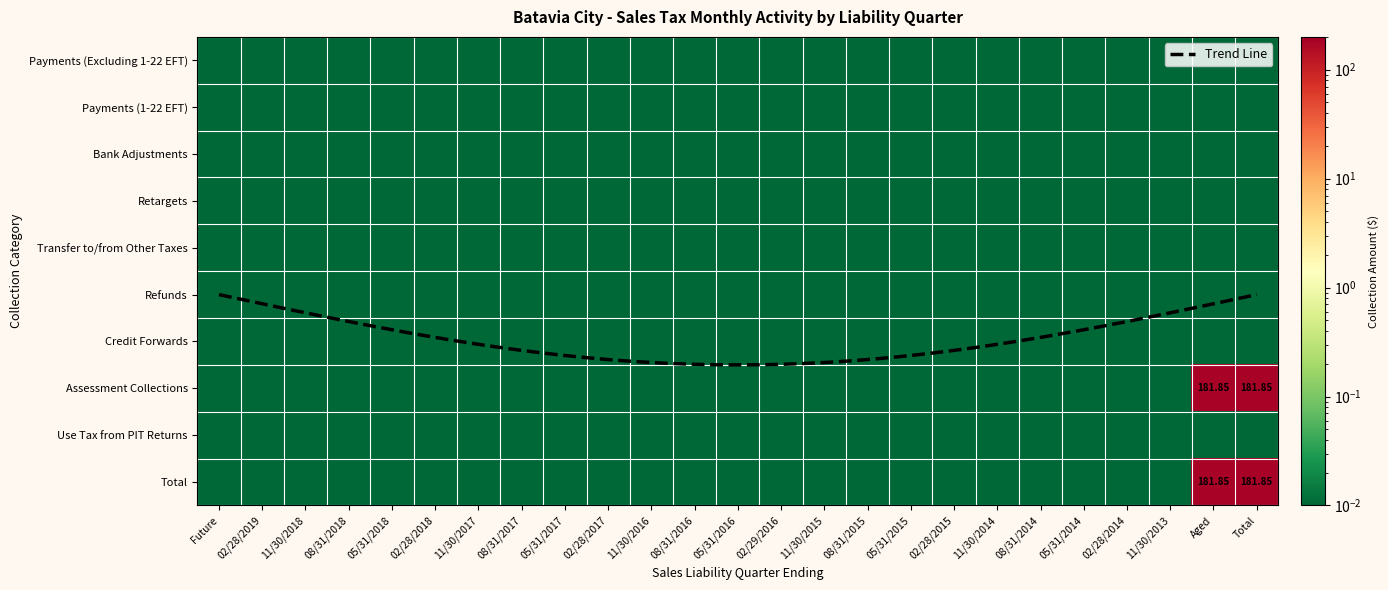

Is the value of Refunds at 02/28/2018 greater than the value of Retargets at 02/28/2014?

No